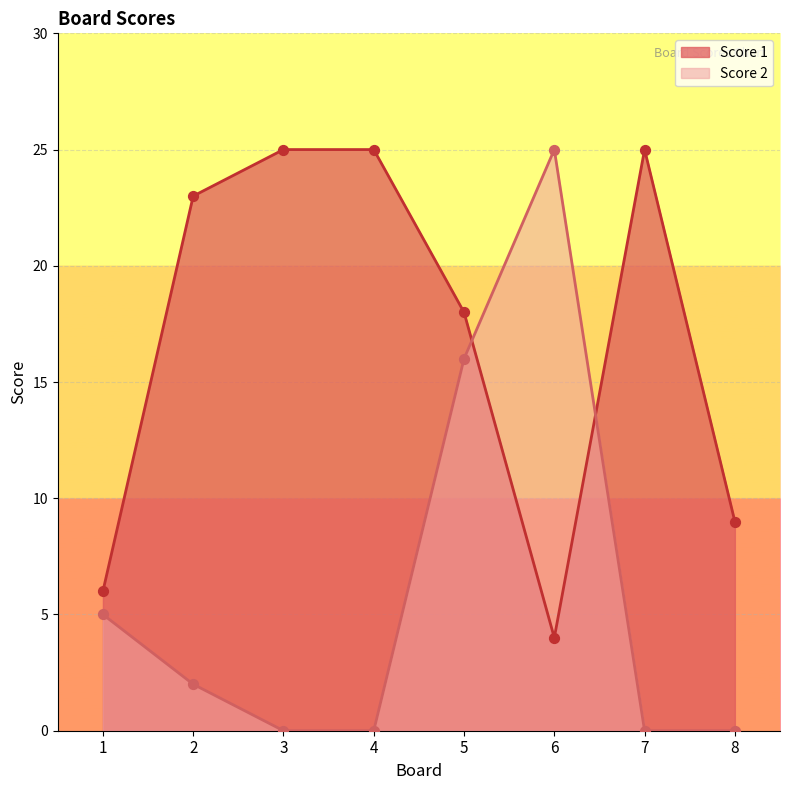

What is the total value across all series at 2?

25